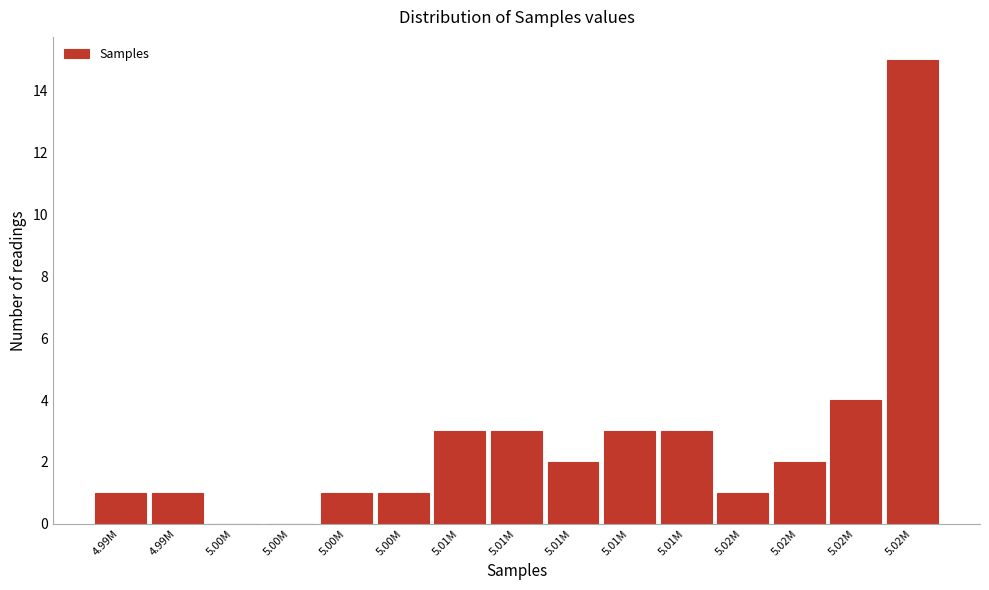

Count the number of categories in the chart.

15